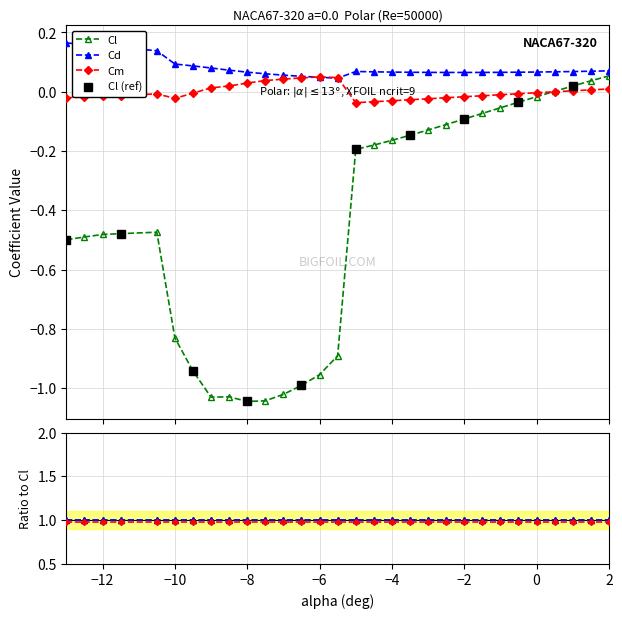

What is the spread (max minus min) of values at -5.5?

0.9